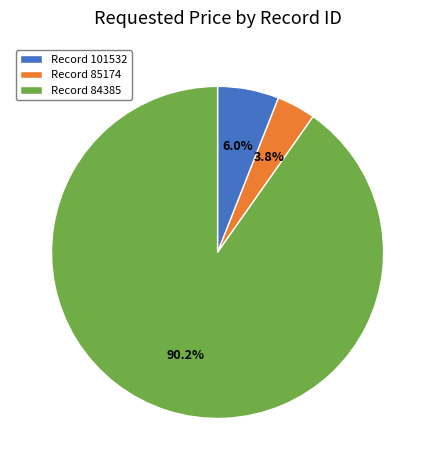

Is the sum of Record 101532 and Record 84385 greater than half?

Yes